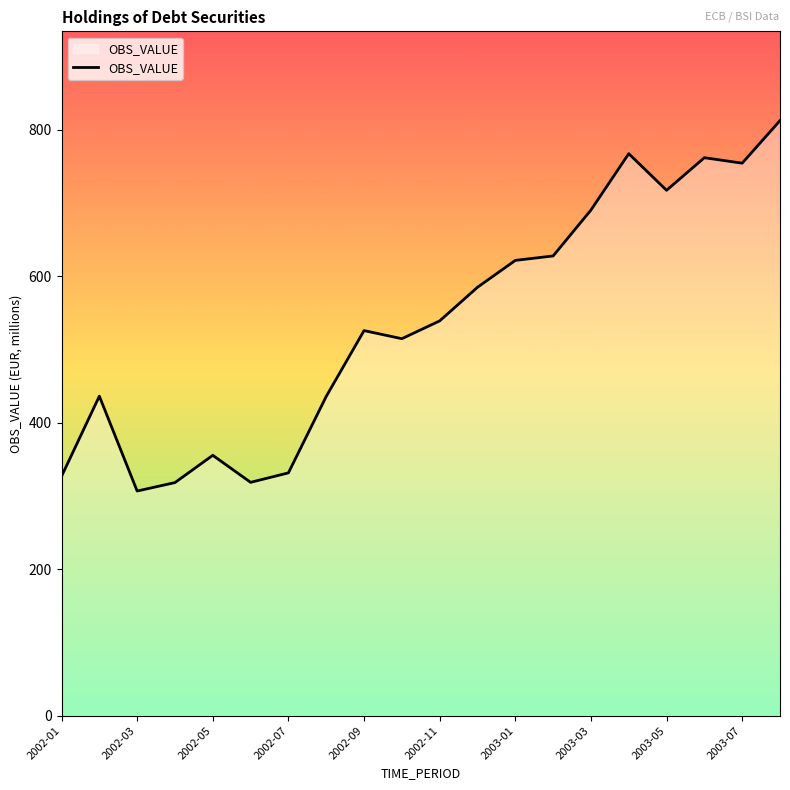

What is the greatest value displayed?

812.5